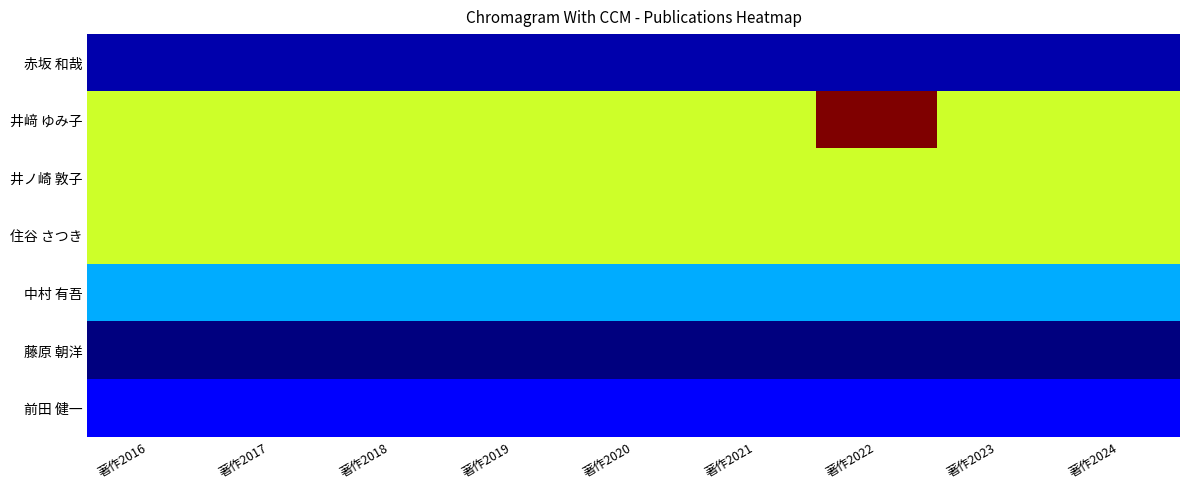

Reading left to right, what are all the values shown in this chart?

赤坂 和哉: 著作2016=0.0	著作2017=0.0	著作2018=0.0	著作2019=0.0	著作2020=0.0	著作2021=0.0	著作2022=0.0	著作2023=0.0	著作2024=0.0
井﨑 ゆみ子: 著作2016=0.6	著作2017=0.6	著作2018=0.6	著作2019=0.6	著作2020=0.6	著作2021=0.6	著作2022=1.0	著作2023=0.6	著作2024=0.6
井ノ崎 敦子: 著作2016=0.6	著作2017=0.6	著作2018=0.6	著作2019=0.6	著作2020=0.6	著作2021=0.6	著作2022=0.6	著作2023=0.6	著作2024=0.6
住谷 さつき: 著作2016=0.6	著作2017=0.6	著作2018=0.6	著作2019=0.6	著作2020=0.6	著作2021=0.6	著作2022=0.6	著作2023=0.6	著作2024=0.6
中村 有吾: 著作2016=0.3	著作2017=0.3	著作2018=0.3	著作2019=0.3	著作2020=0.3	著作2021=0.3	著作2022=0.3	著作2023=0.3	著作2024=0.3
藤原 朝洋: 著作2016=0.0	著作2017=0.0	著作2018=0.0	著作2019=0.0	著作2020=0.0	著作2021=0.0	著作2022=0.0	著作2023=0.0	著作2024=0.0
前田 健一: 著作2016=0.1	著作2017=0.1	著作2018=0.1	著作2019=0.1	著作2020=0.1	著作2021=0.1	著作2022=0.1	著作2023=0.1	著作2024=0.1